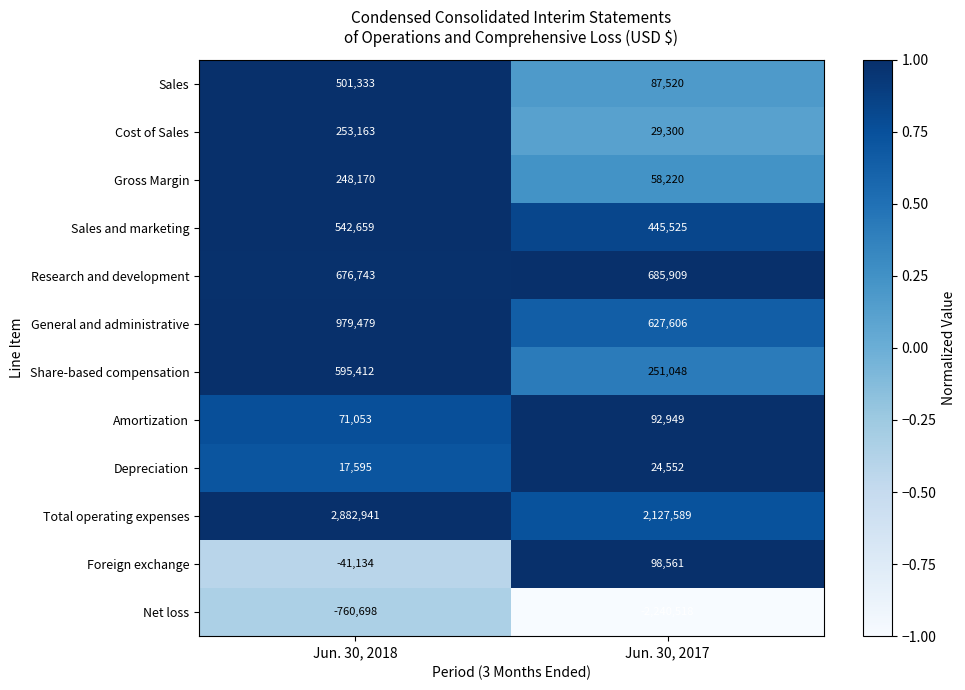

At which category does the chart reach its peak across all series?

Jun. 30, 2018